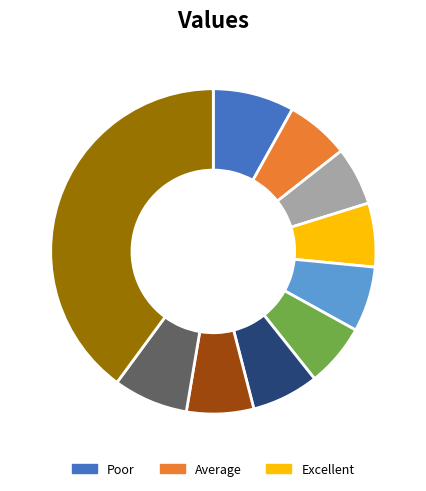

Count the number of slices in the pie.

10